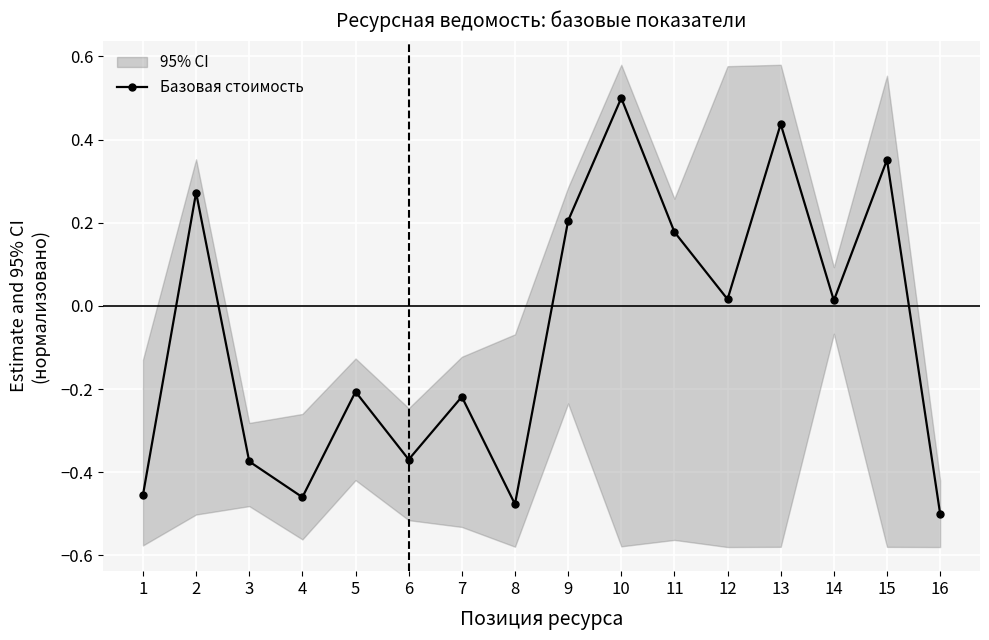

What is the average value?

-0.1